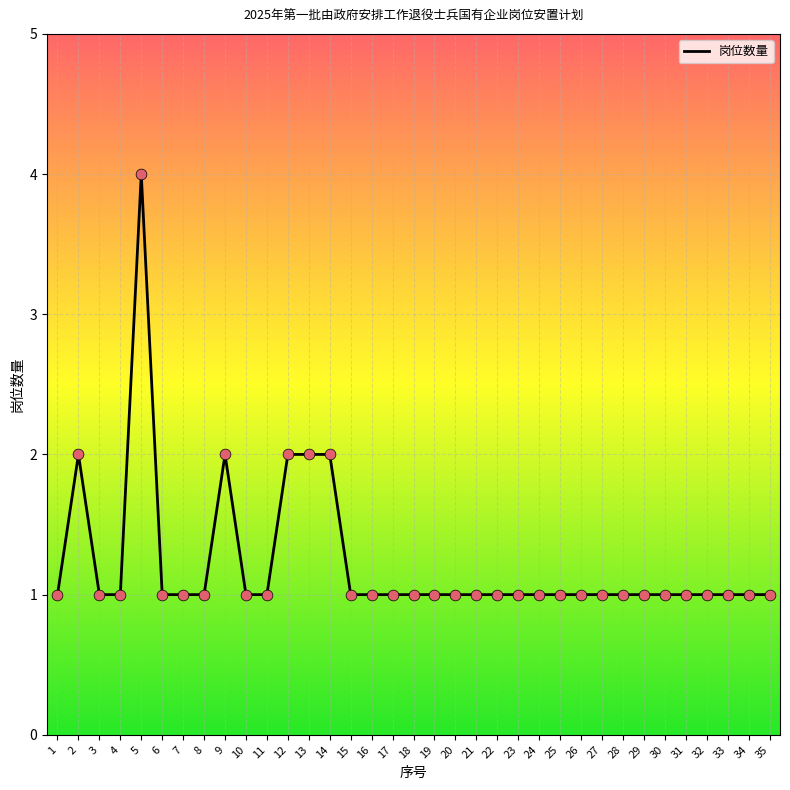

What is the ratio of the value at 19 to the value at 33?

1.0